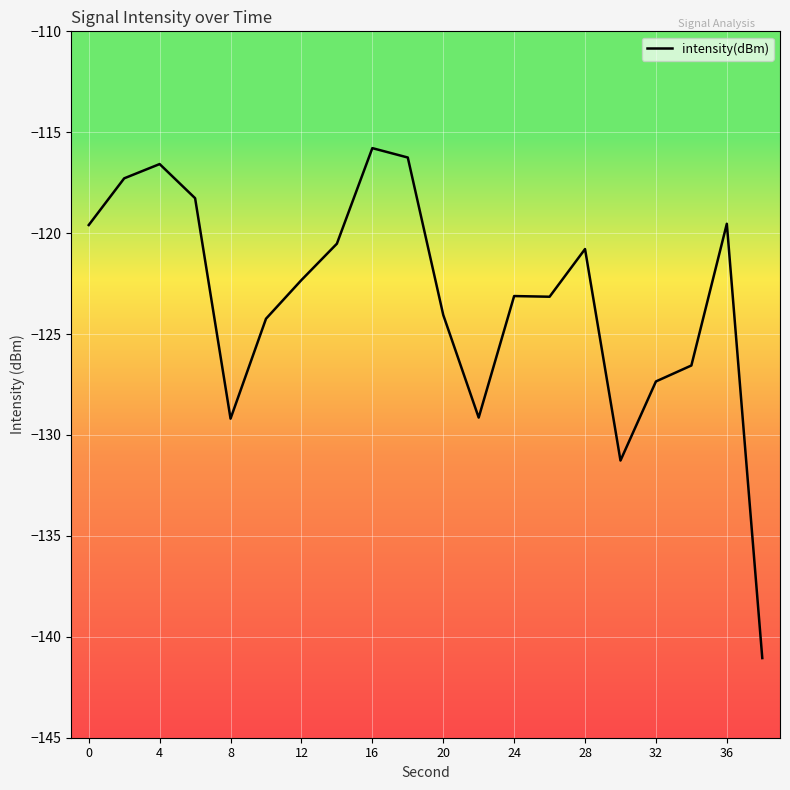

What is the difference between the maximum and minimum values?

25.3